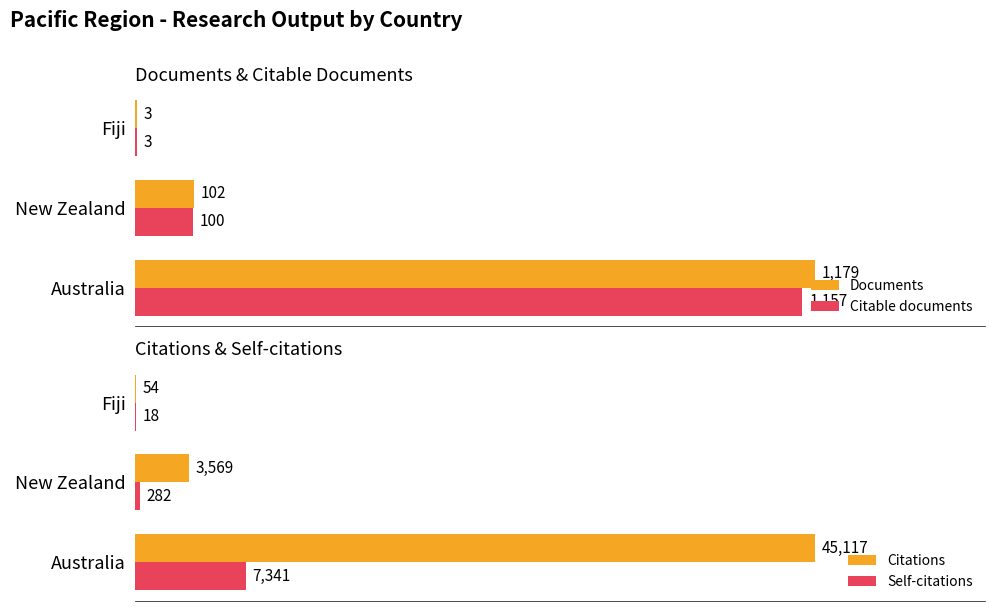

At which label is Self-citations closest to 3679?

New Zealand